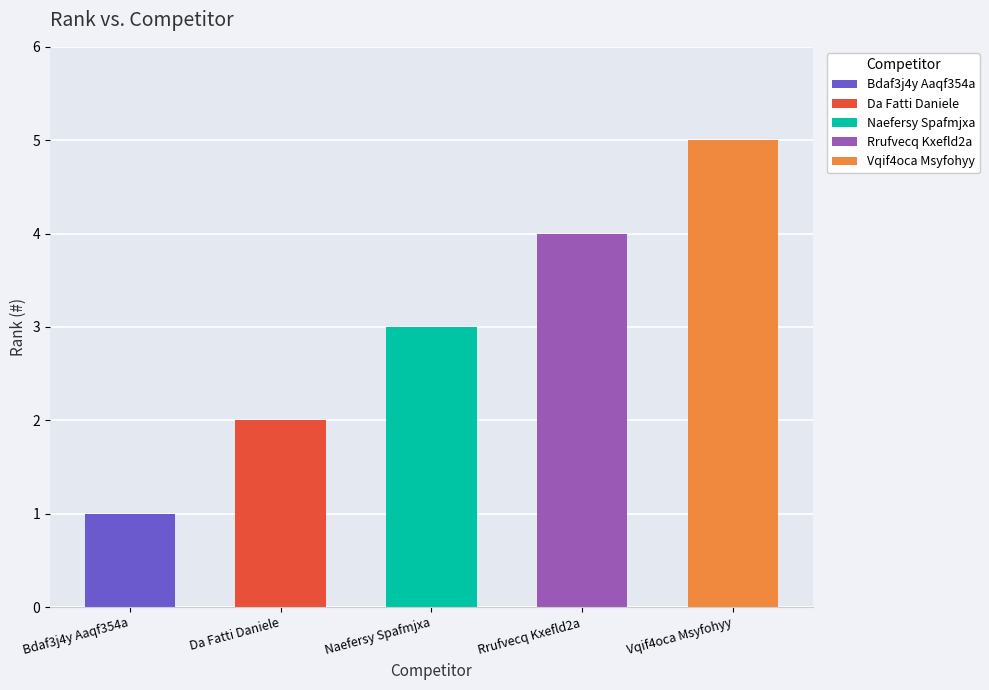

Reading left to right, extract all data points from this chart.

Bdaf3j4y Aaqf354a=1	Da Fatti Daniele=2	Naefersy Spafmjxa=3	Rrufvecq Kxefld2a=4	Vqif4oca Msyfohyy=5